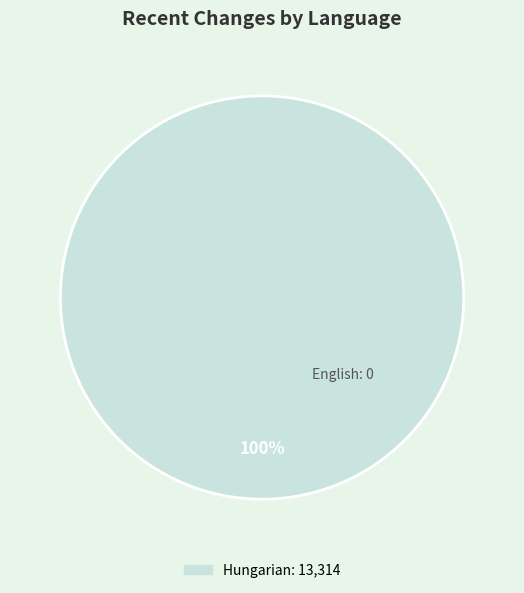

Is there any slice that represents more than half of the pie?

Yes